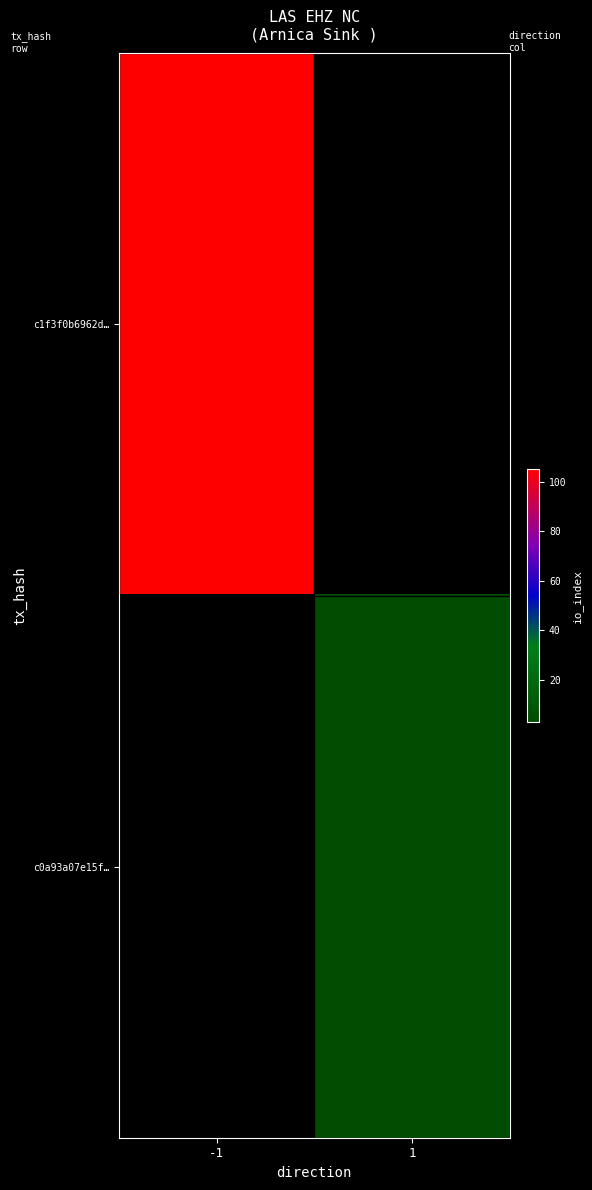

The value of c1f3f0b6962d… at -1 is 105.0. True or false?

True